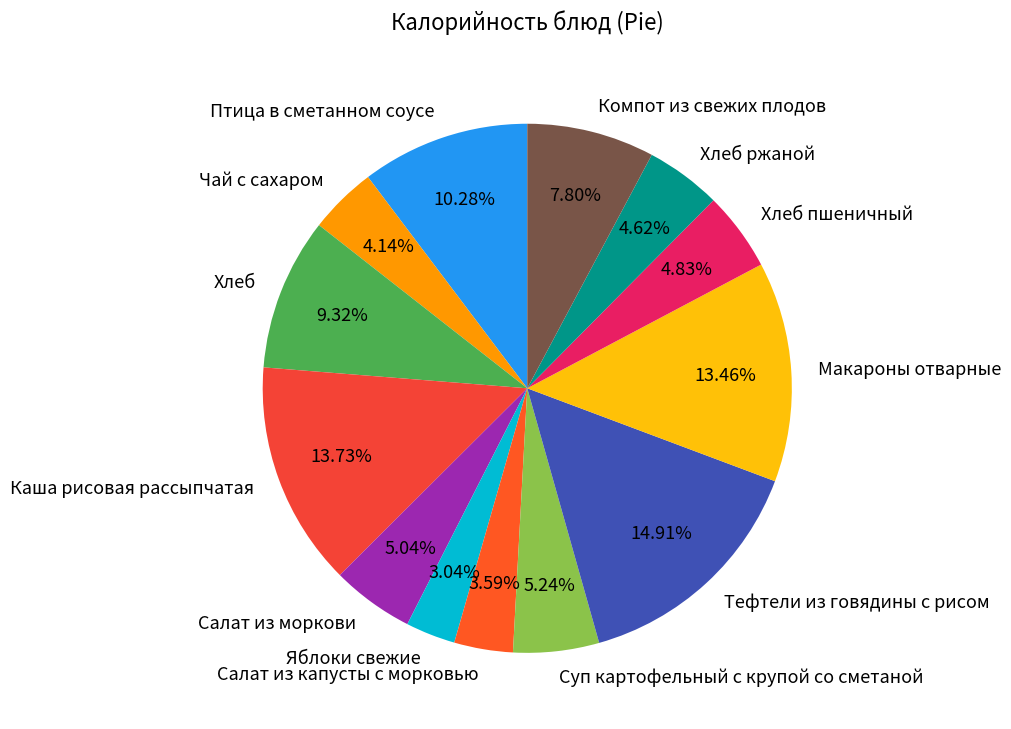

To the nearest percent, what percentage of the pie is Суп картофельный с крупой со сметаной?

5%